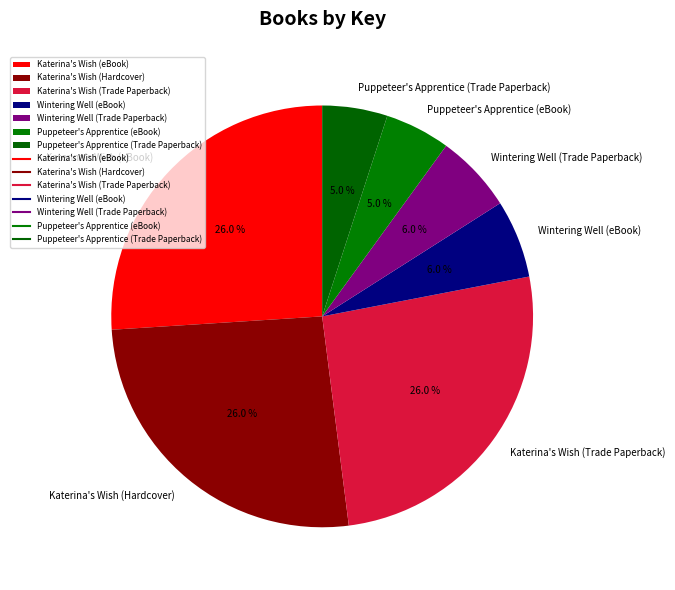

To the nearest percent, what portion does Wintering Well (eBook) represent?

6%